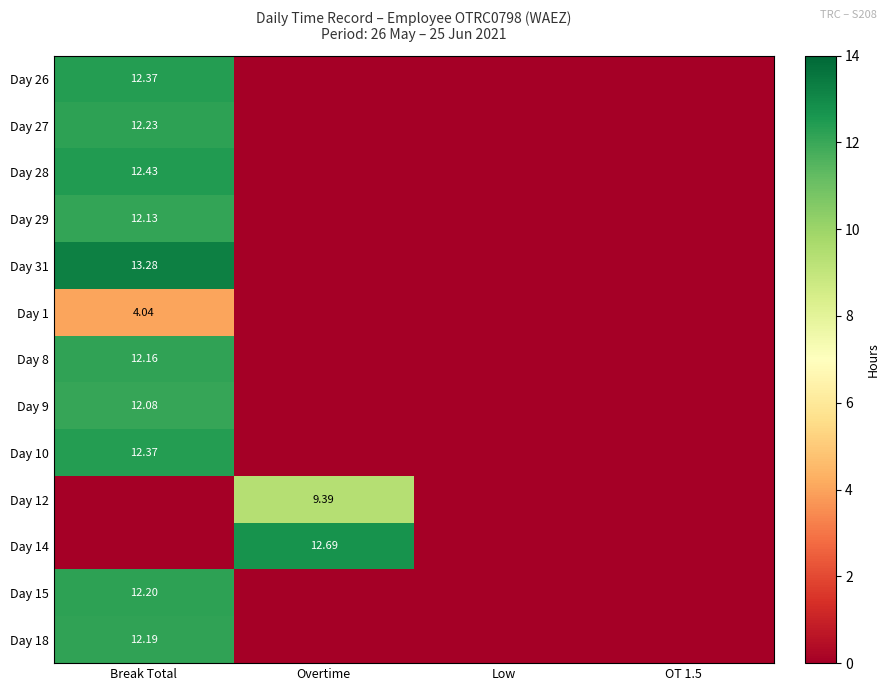

What is the sum of the Day 15 values at OT 1.5 and Break Total?

12.2